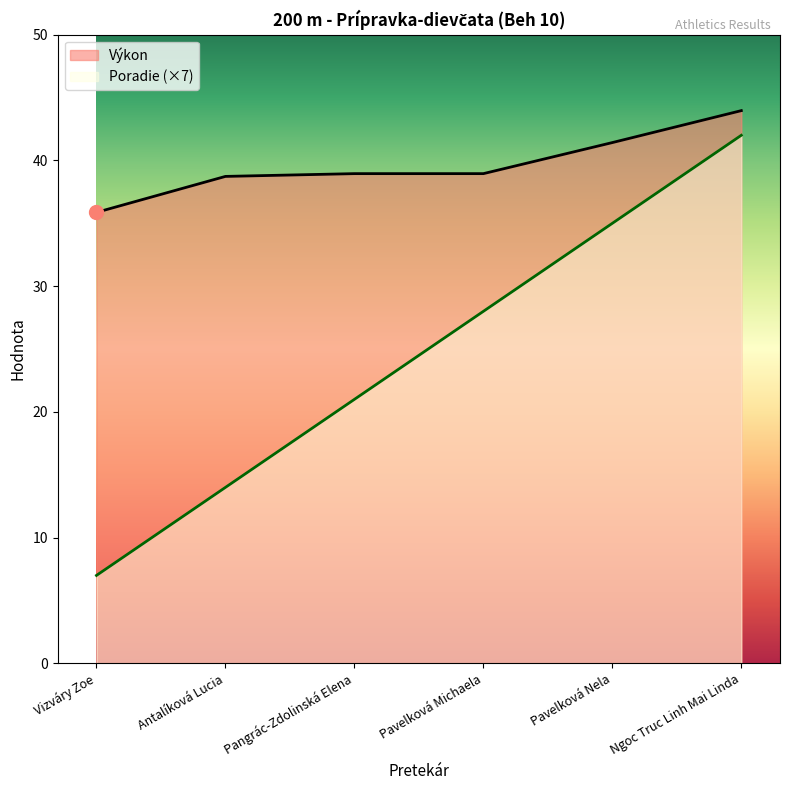

Is the value of Výkon at Ngoc Truc Linh Mai Linda greater than the value of Poradie at Pavelková Michaela?

Yes